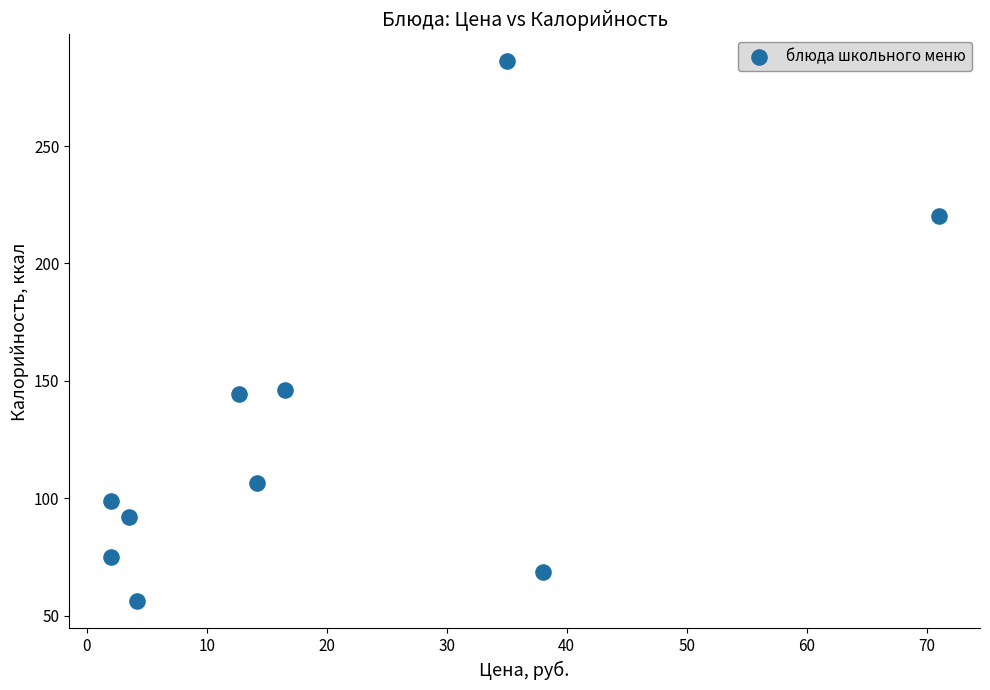

What is the range of X values (max minus min)?

69.0